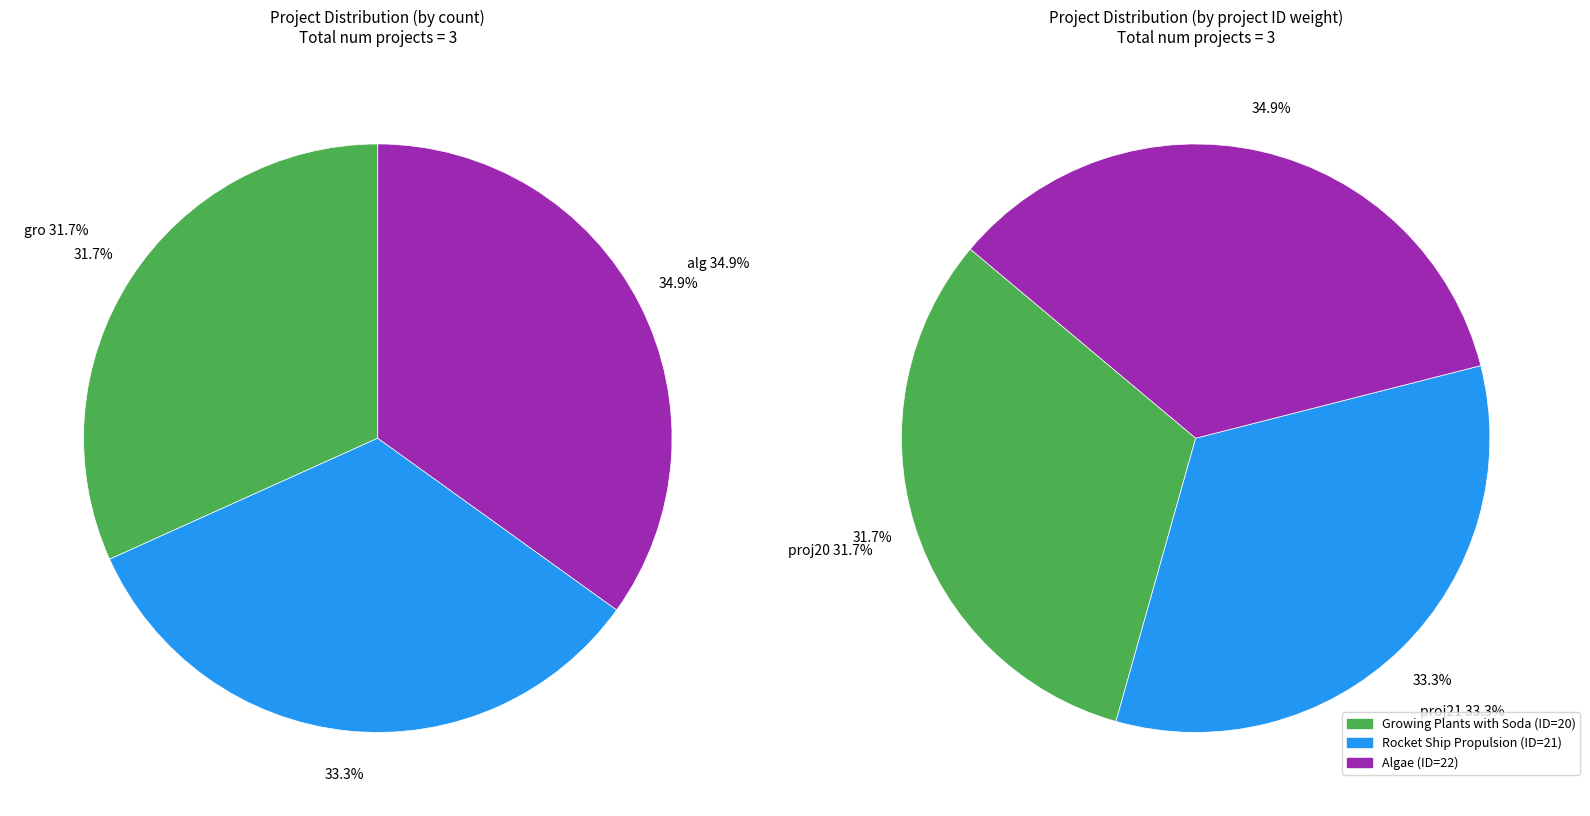

Which category has the smallest portion of the pie?

Growing Plants with Soda (ID 20)